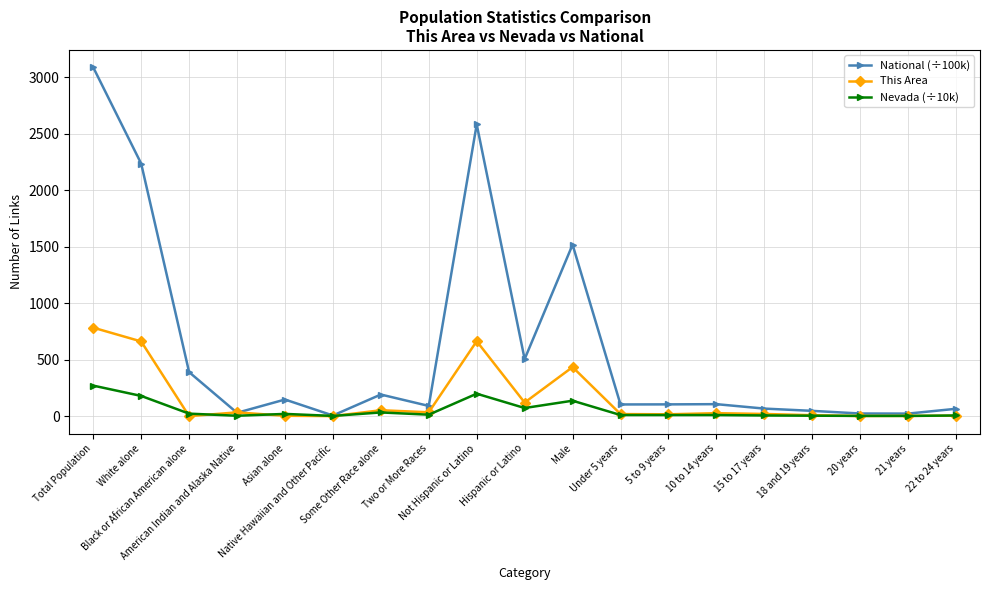

List the series in order of their peak value, highest first.

National (÷100k), This Area, Nevada (÷10k)